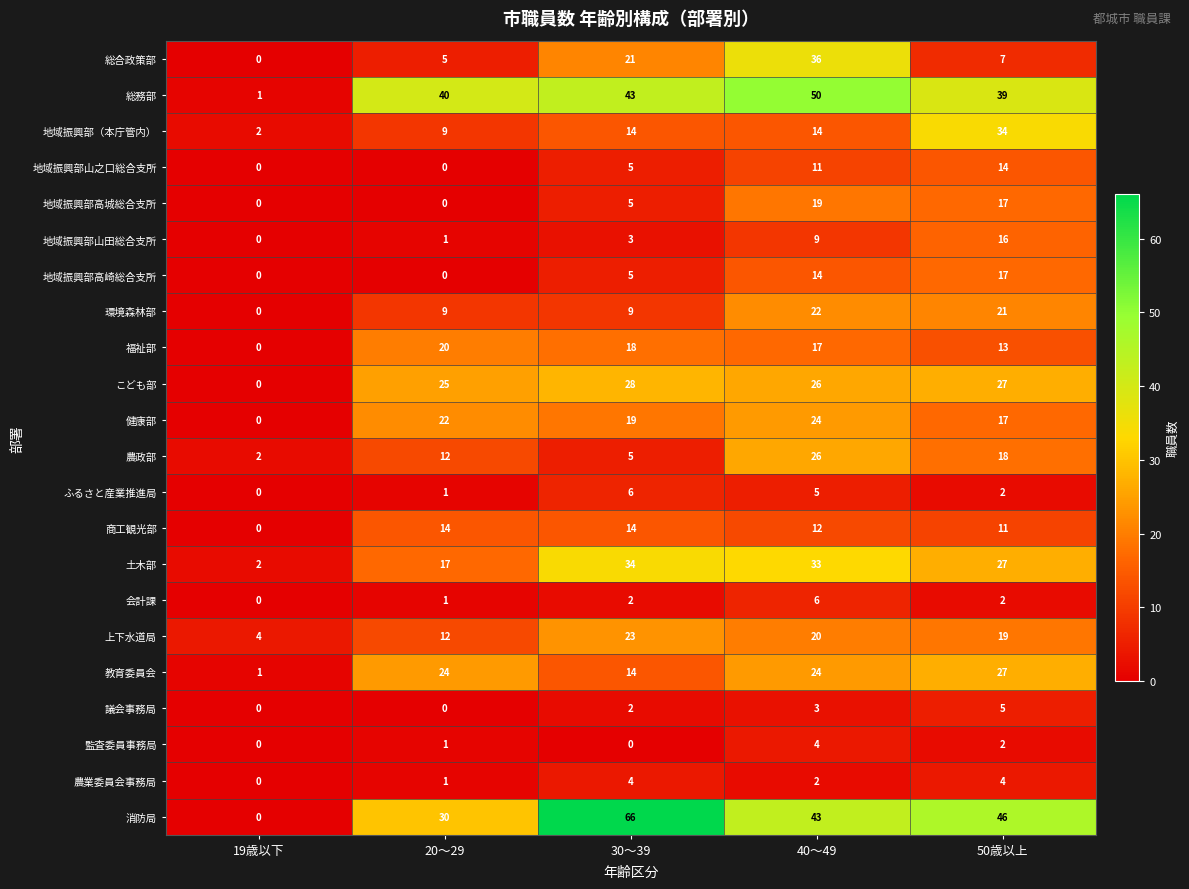

True or false: 総合政策部 has a value of 0 at 19歳以下.

True